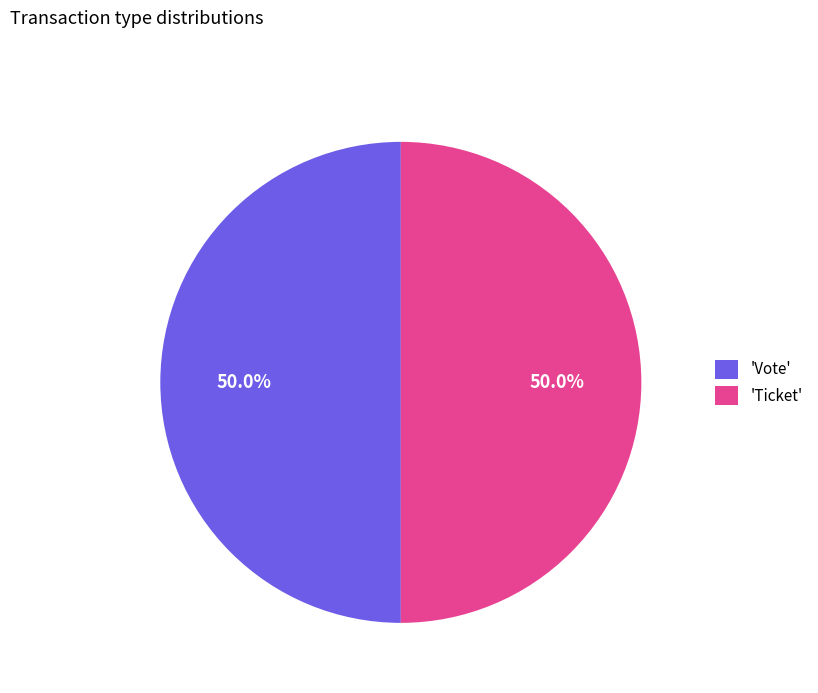

What is the ratio of the value at 'Vote' to the value at 'Ticket'?

1.0